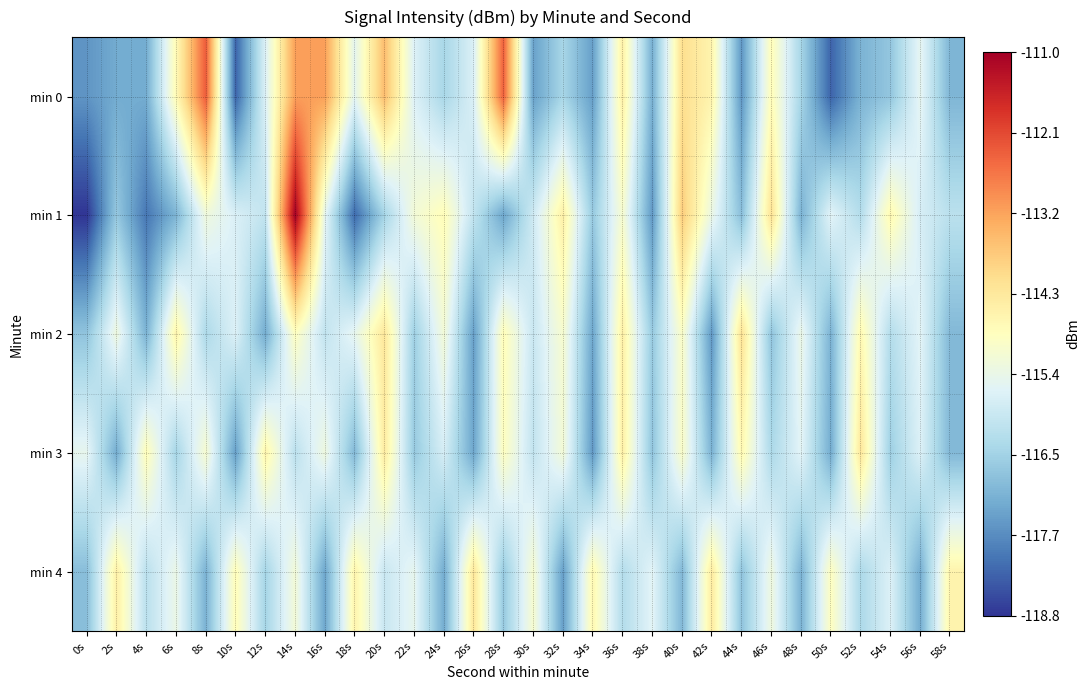

How many series are shown in this chart?

5